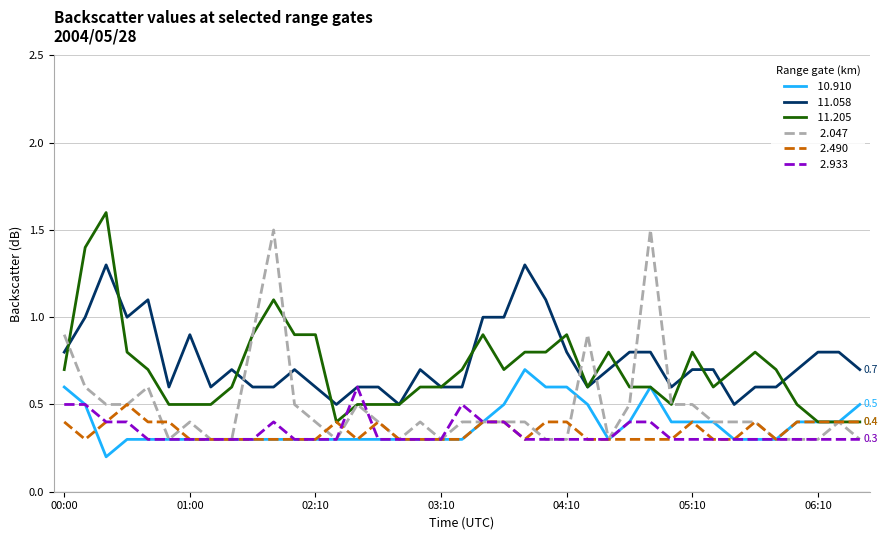

What is the greatest value displayed?

1.6